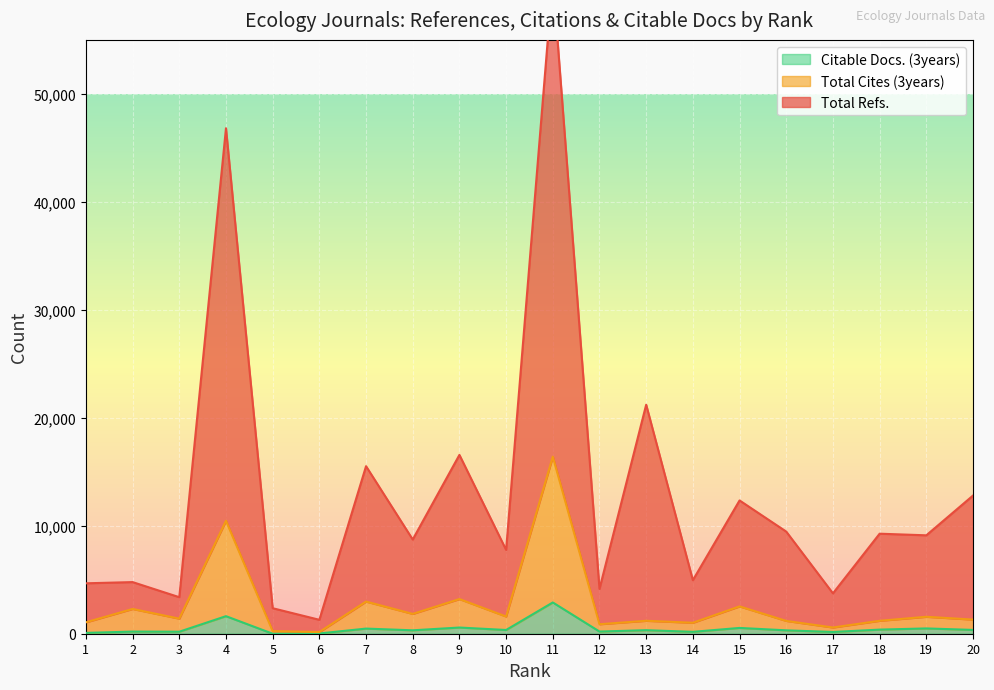

Which series has the largest total across all categories?

Total Refs.